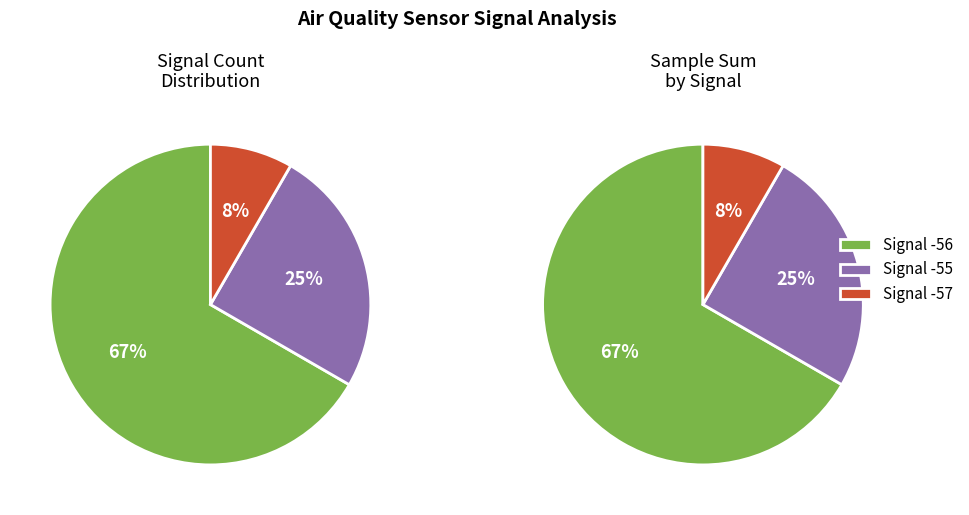

Approximately how many times larger is the value at -56 compared to -56?

1.0